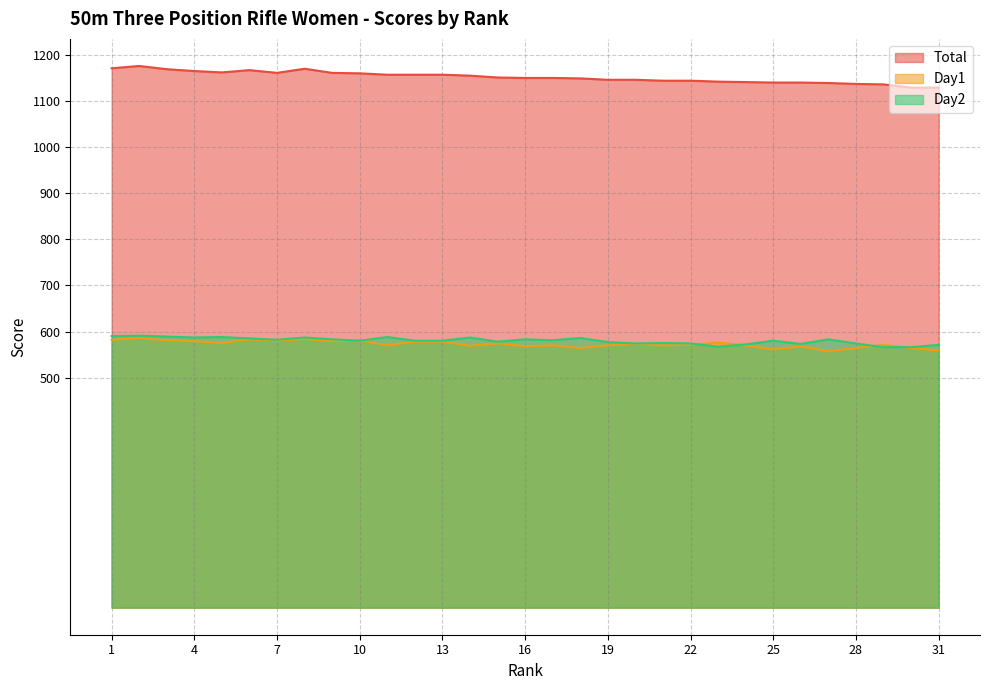

True or false: Day1 and Total intersect in this chart.

False